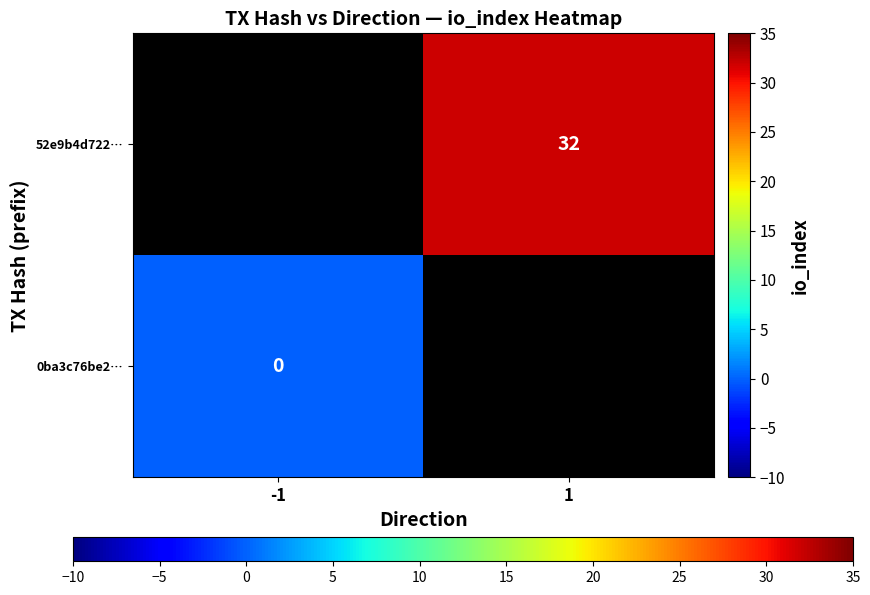

List the series in order of their peak value, highest first.

0ba3c76be2…, 52e9b4d722…